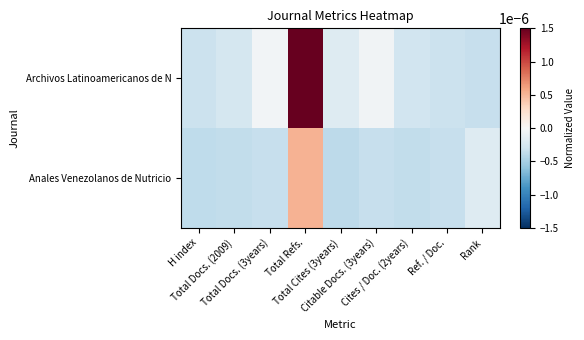

At how many categories does at least one series exceed 0?

1